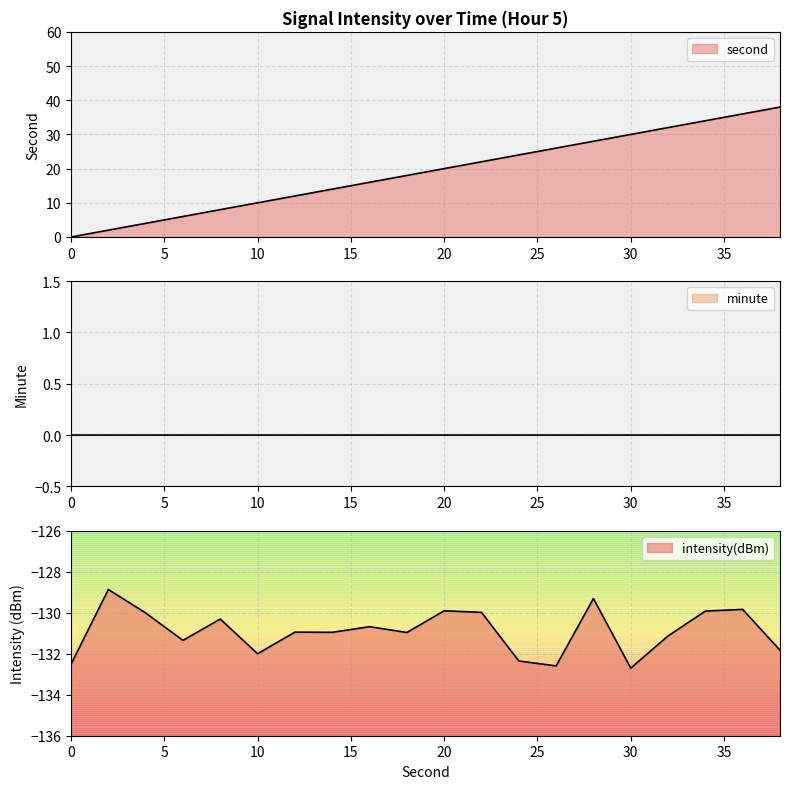

Which label corresponds to the smallest value in the chart?

30